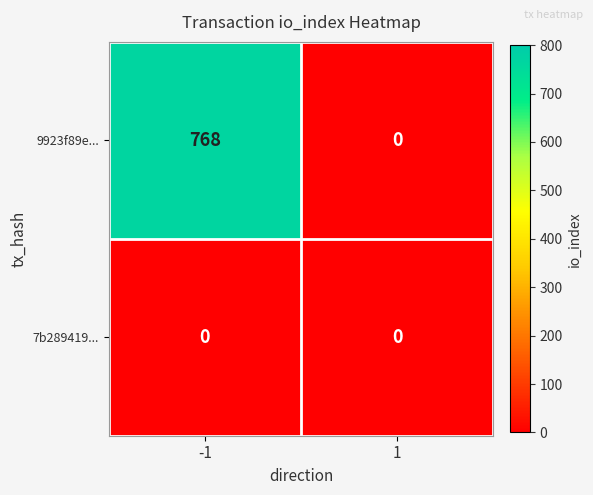

Which series changed the most between -1 and 1?

9923f89e...